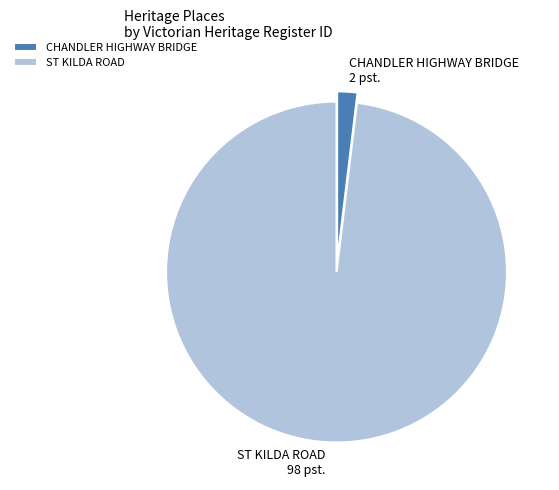

Approximately how many times larger is the value at ST KILDA ROAD compared to CHANDLER HIGHWAY BRIDGE?

51.3